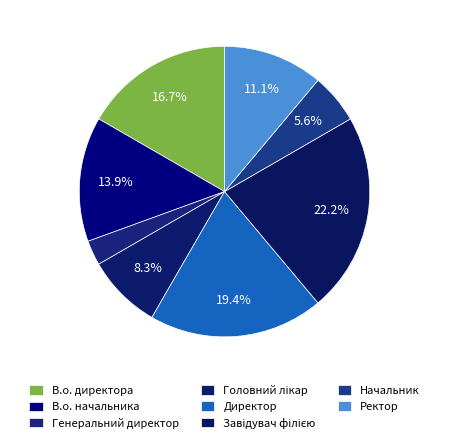

How many segments does this pie chart have?

8